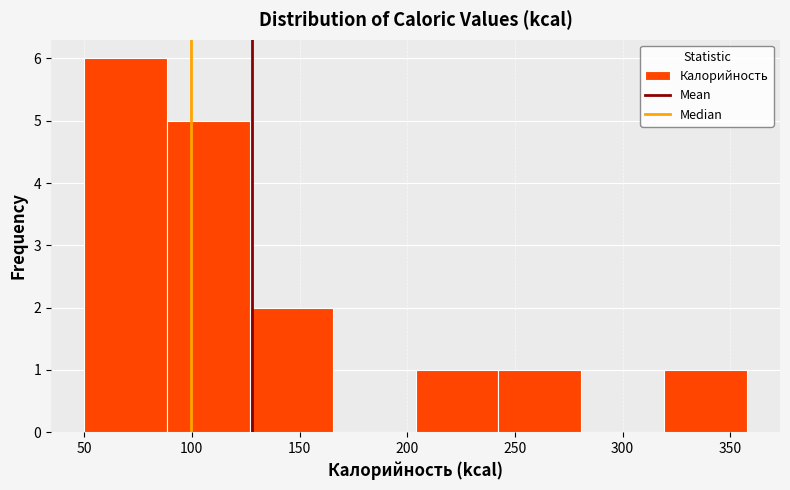

Which range on the x-axis has the tallest bar?

50 to 90